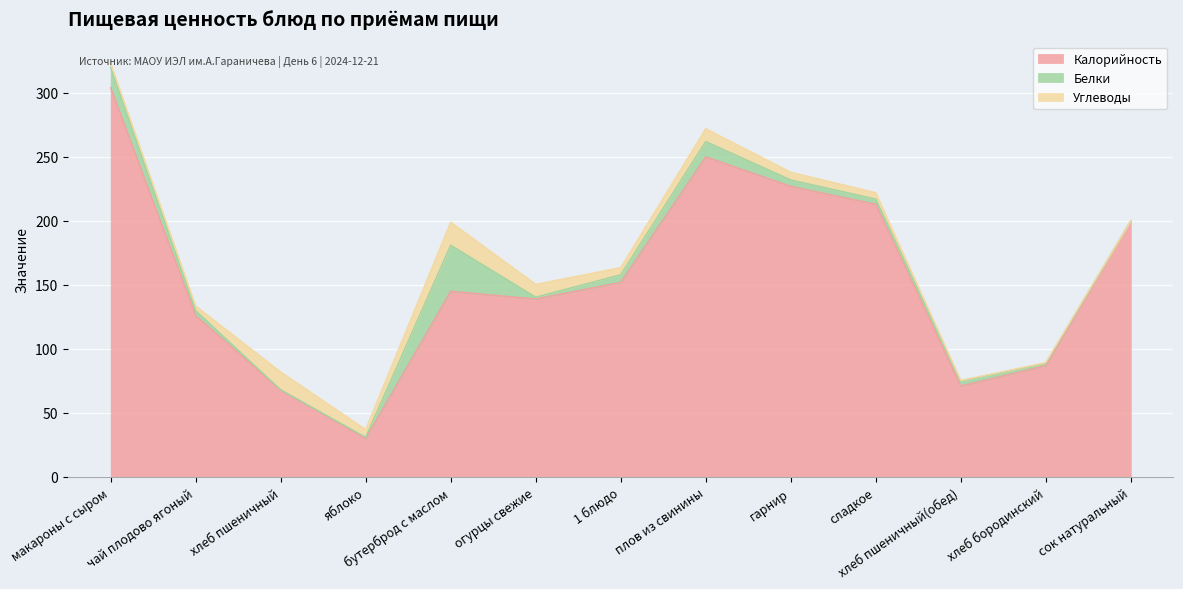

At which category is the sum across all series the highest?

макароны с сыром